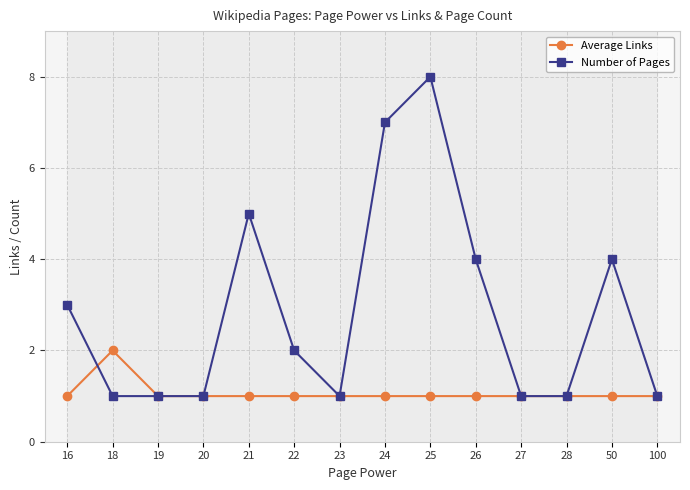

How many intersections are there between Number of Pages and Average Links?

1